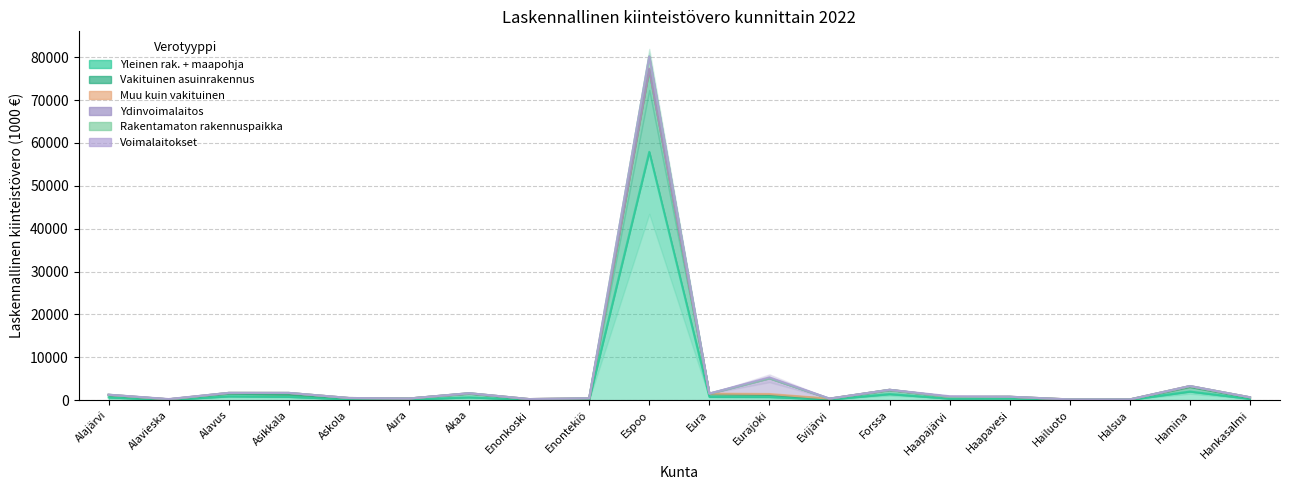

Which series has the largest total across all categories?

Vakituinen asuinrakennus